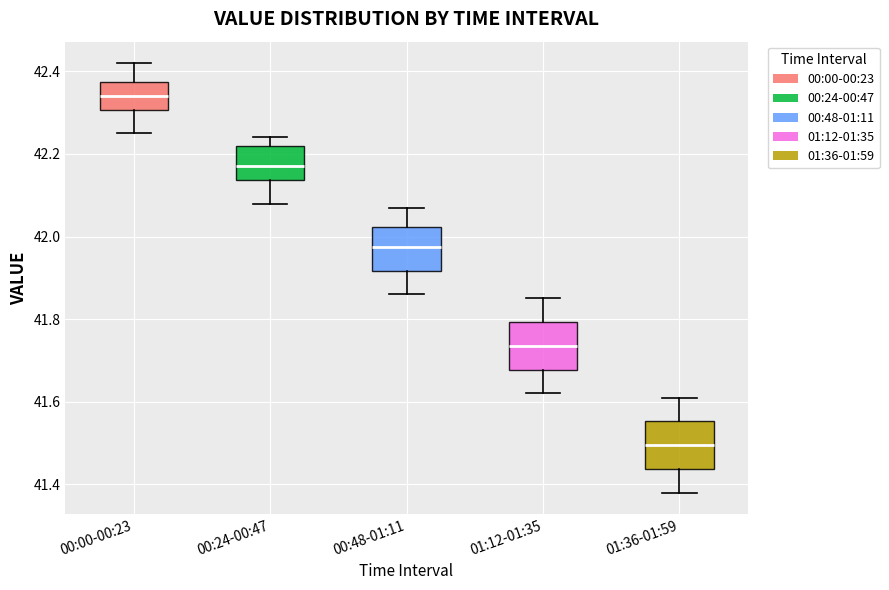

Where is the upper edge of the box for 00:24-00:47 on the y-axis? The values are not printed on the chart, so give them approximately, as read against the axis.

42.22